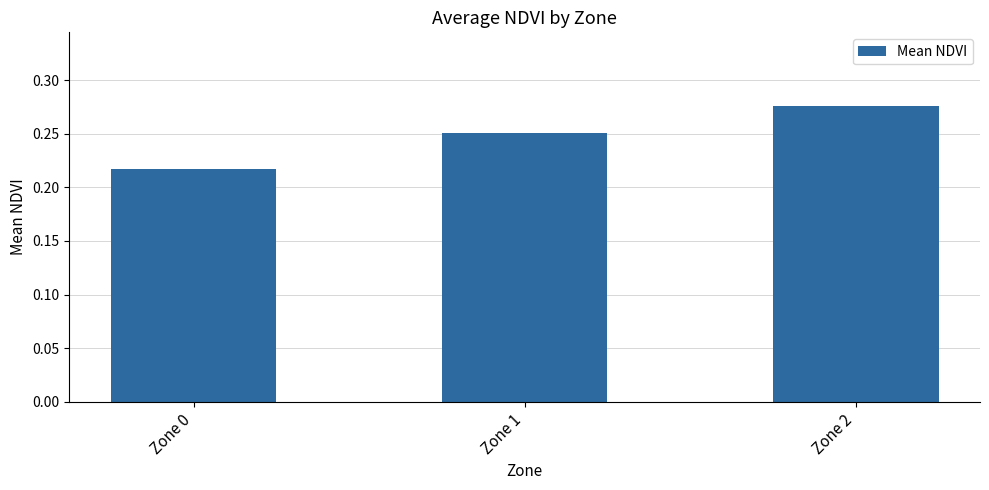

The value at Zone 2 is 0.5. True or false?

False